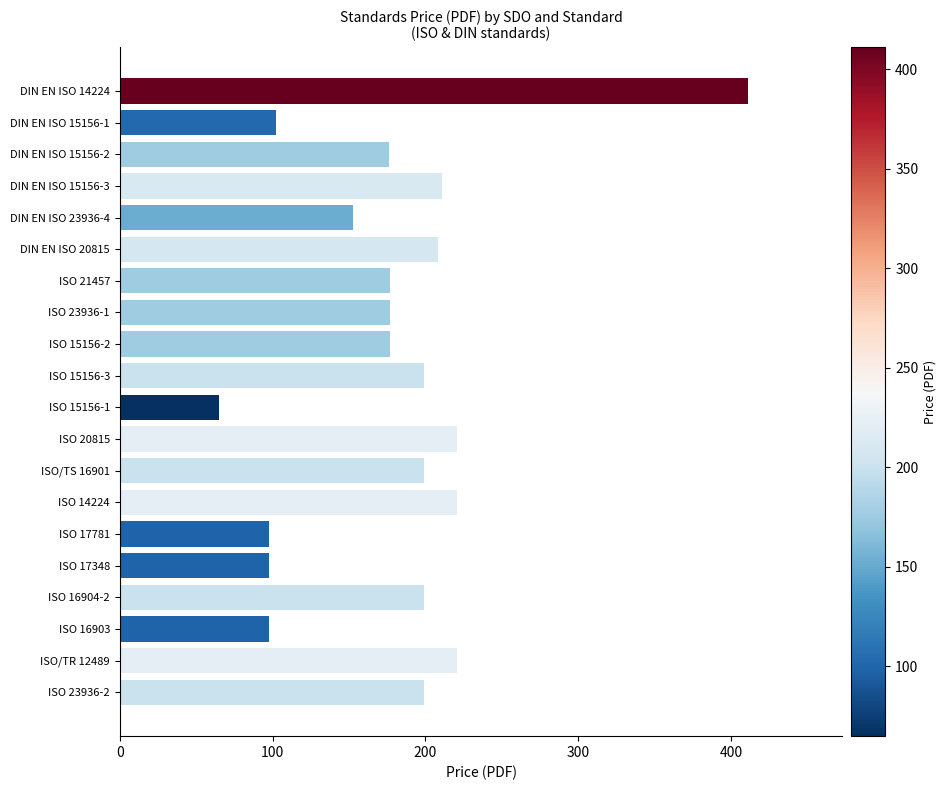

What is the maximum value shown in the chart?

411.2